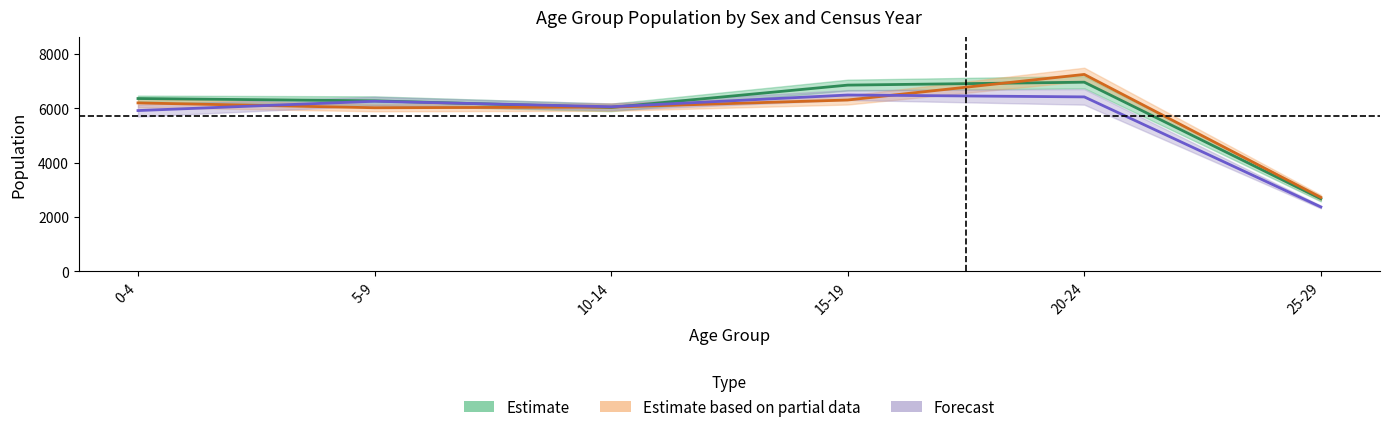

What is the sum of the 1996 Males values at 20-24 and 15-19?

13566.5